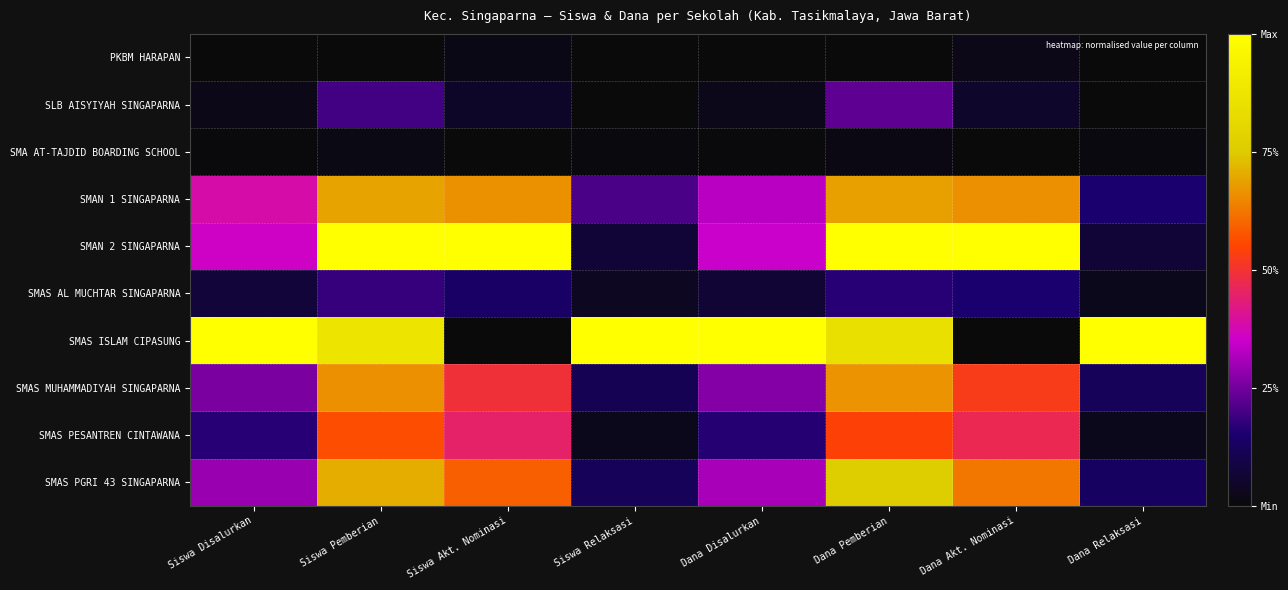

What is the total value across all series at Siswa Relaksasi?

1.6